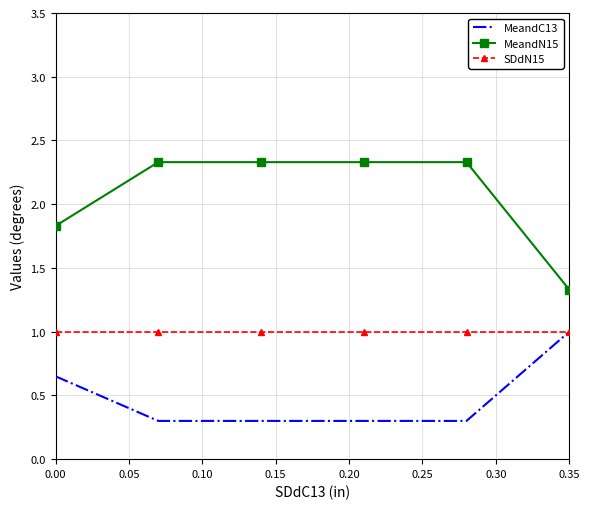

Which series has the largest range (max minus min)?

MeandN15